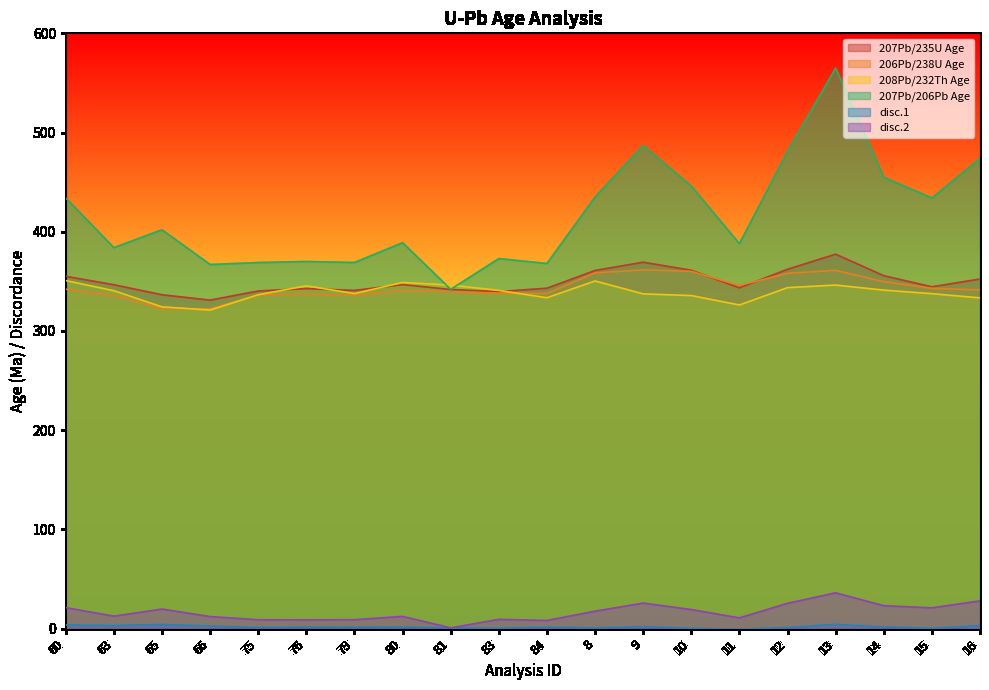

What is the value of the 207Pb/206Pb Age point at the 3rd from the left?

402.0